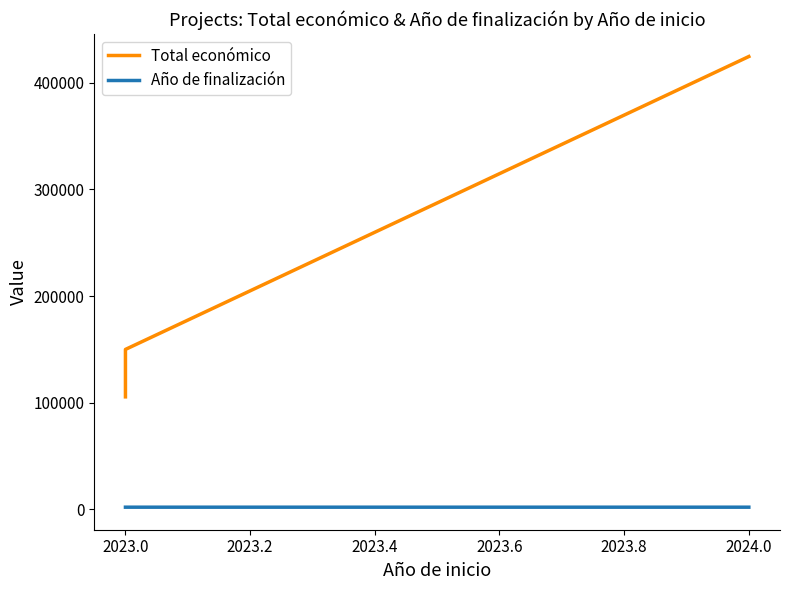

Rank the series at 2023.0 from highest to lowest value.

Total económico, Año de finalización